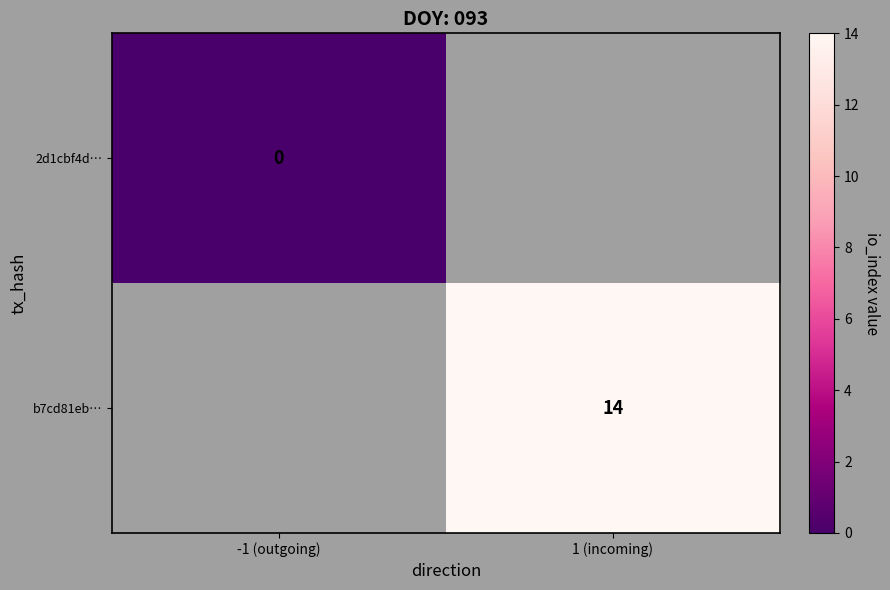

Which has a higher value, -1 (outgoing) or 1 (incoming)?

1 (incoming)